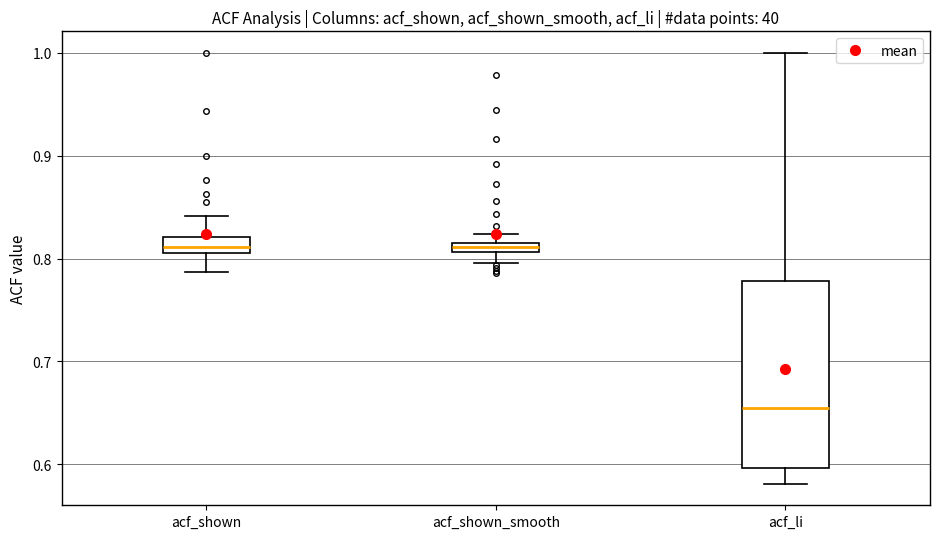

Where does the lower whisker of the box for acf_shown end on the y-axis? The values are not printed on the chart, so give them approximately, as read against the axis.

0.79